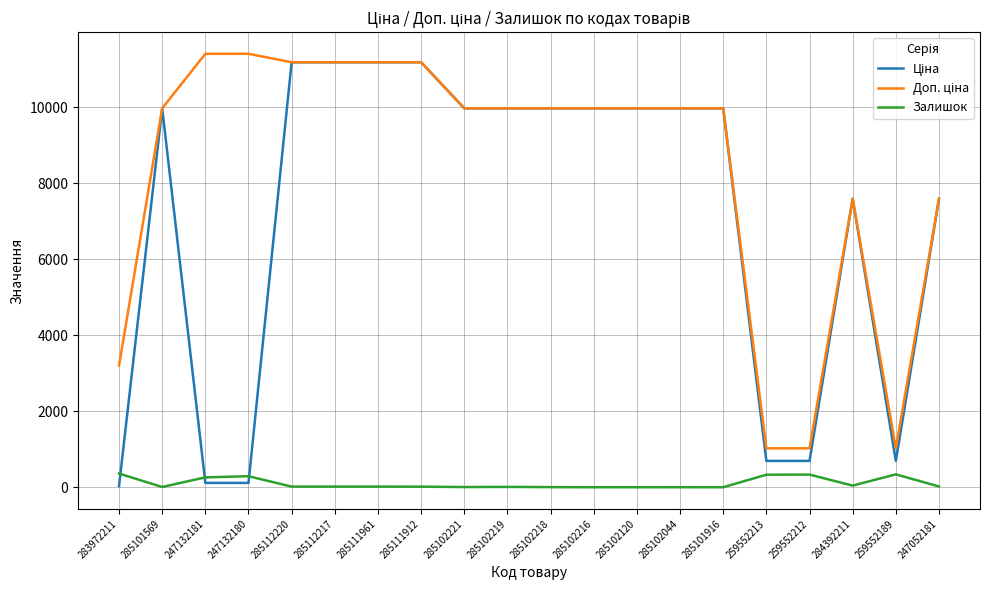

What is the difference between the highest and lowest values at 285102216?

9975.0